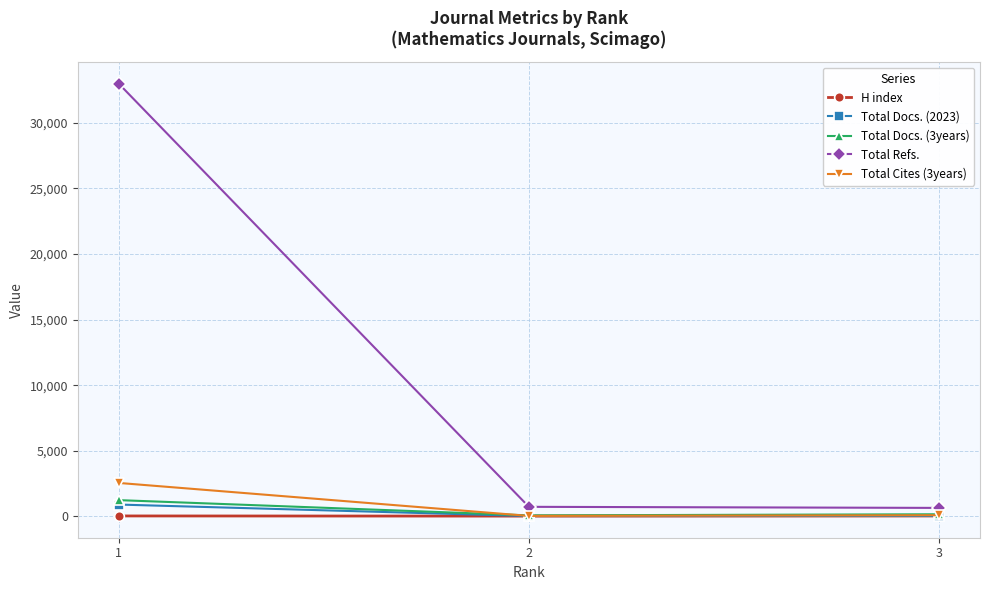

What value does the Total Cites (3years) series have at 1?

2549